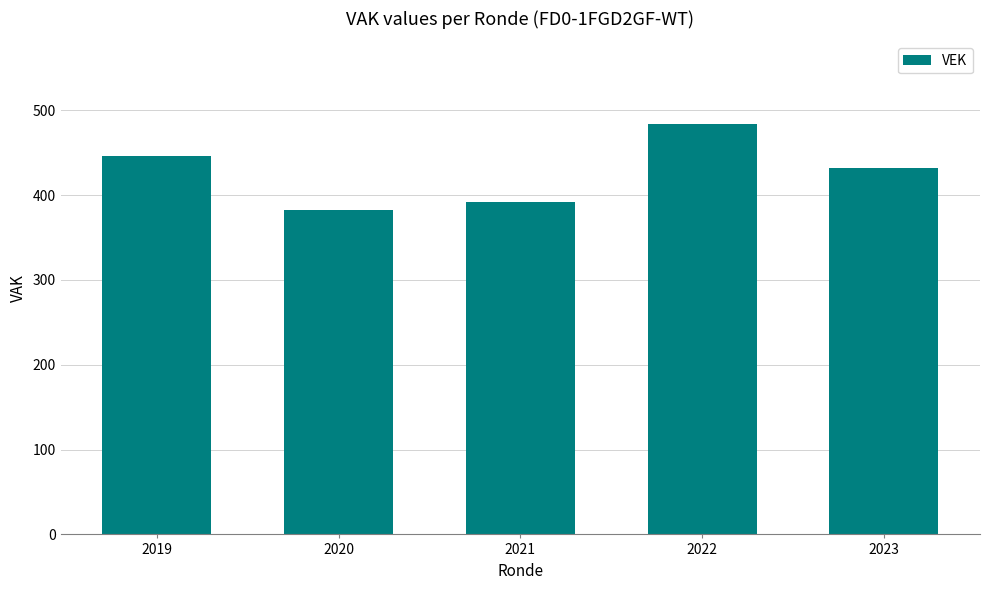

Are the bars horizontal?

No